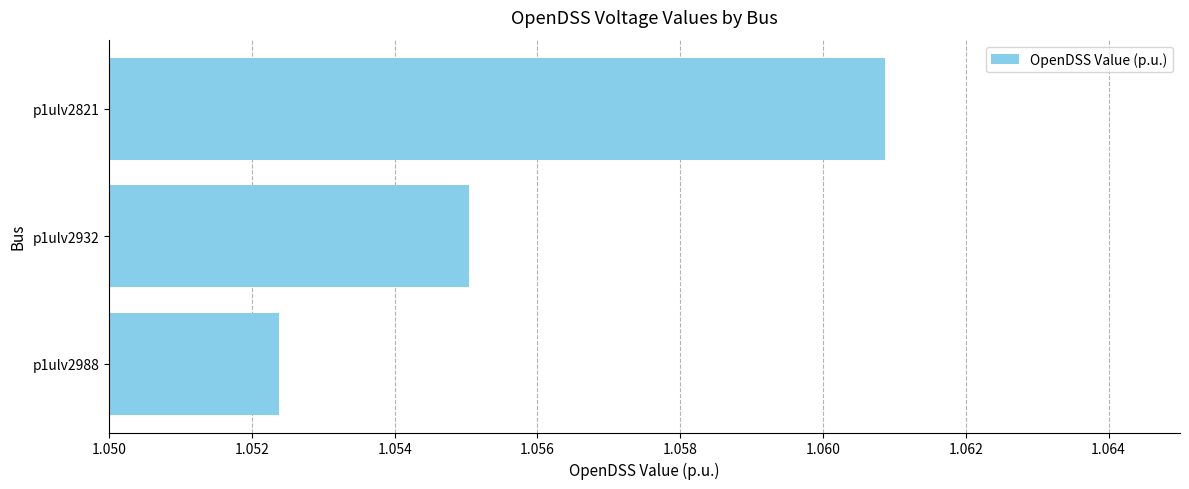

True or false: the data shows 0.3 at p1ulv2988.

False